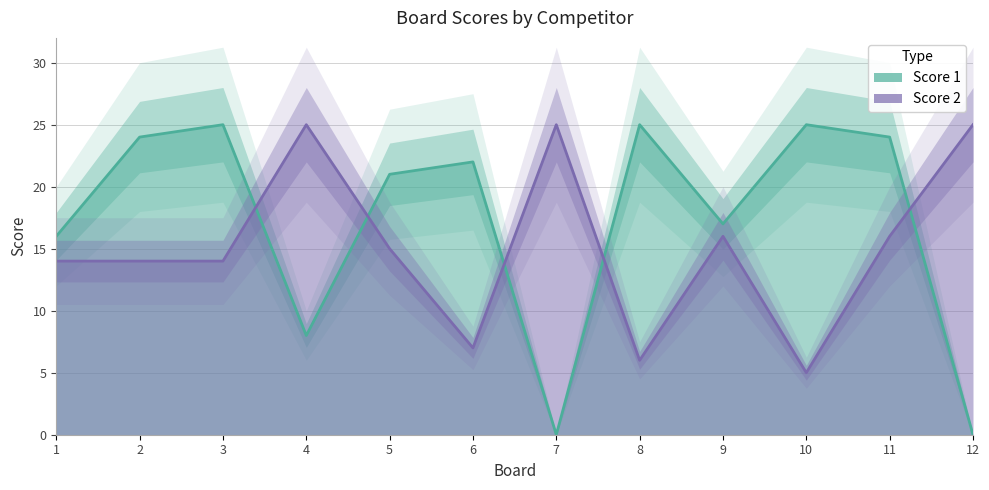

Rank the series by their average value, from highest to lowest.

Score 1, Score 2